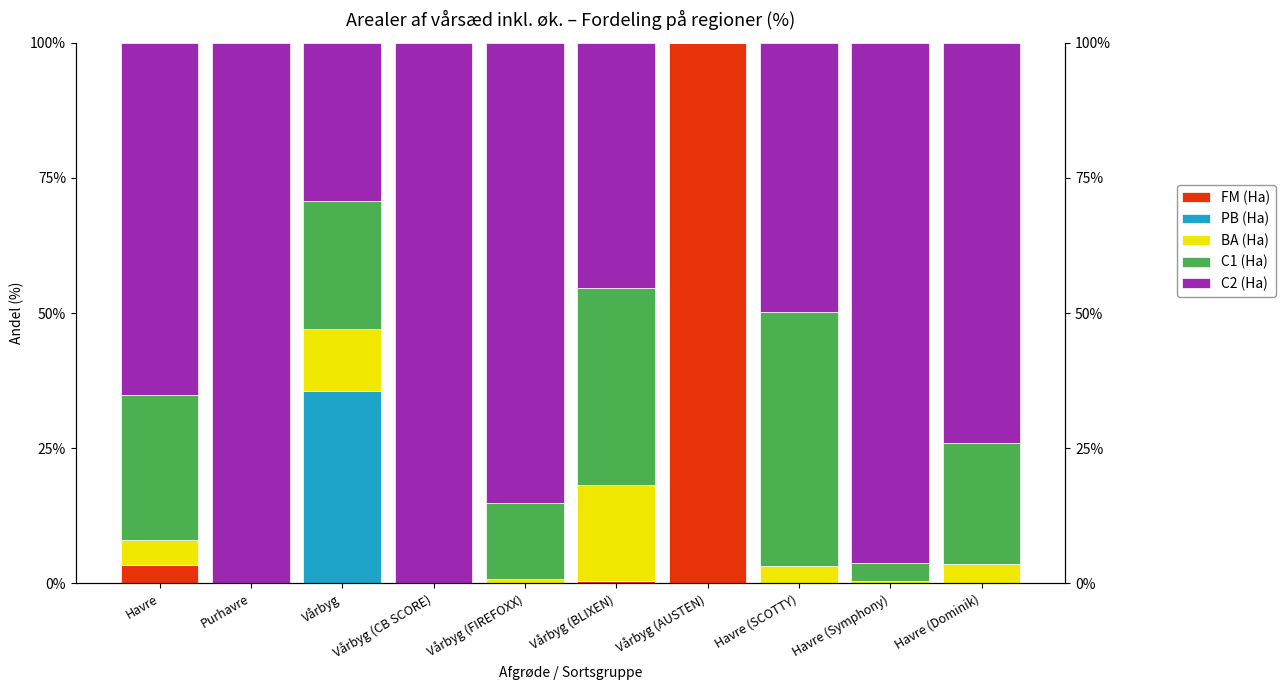

What is the average value of the C2 (Ha) series?

64.5